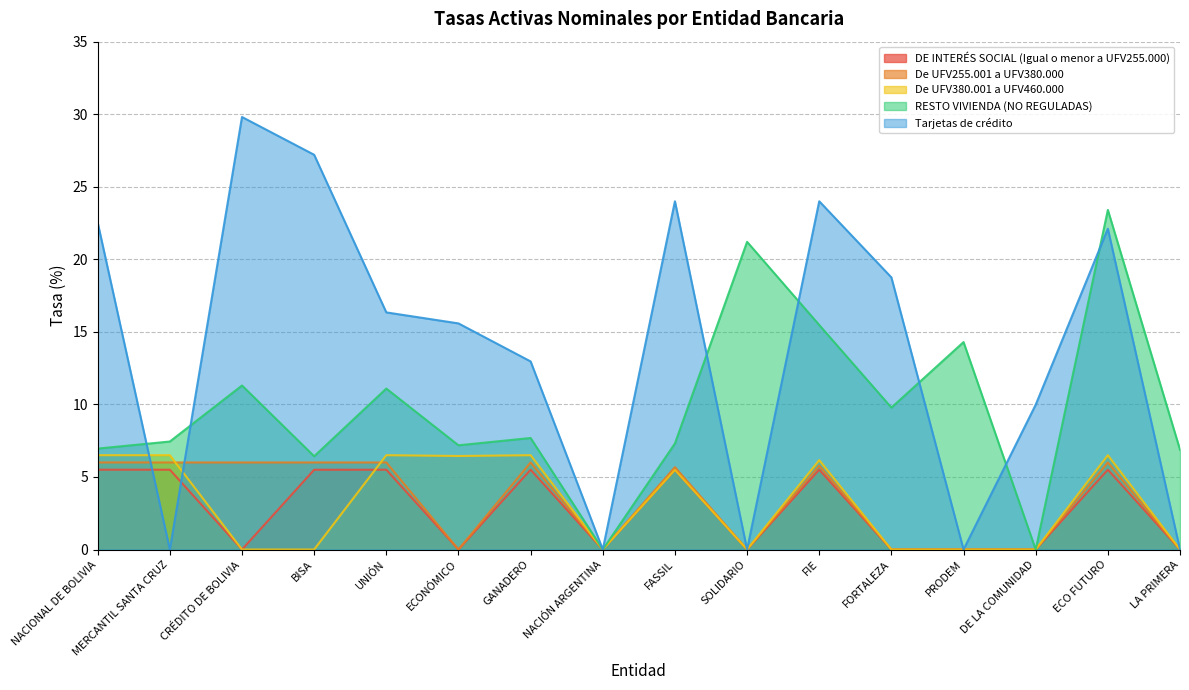

How many values in the RESTO VIVIENDA (NO REGULADAS) series are below 7?

5